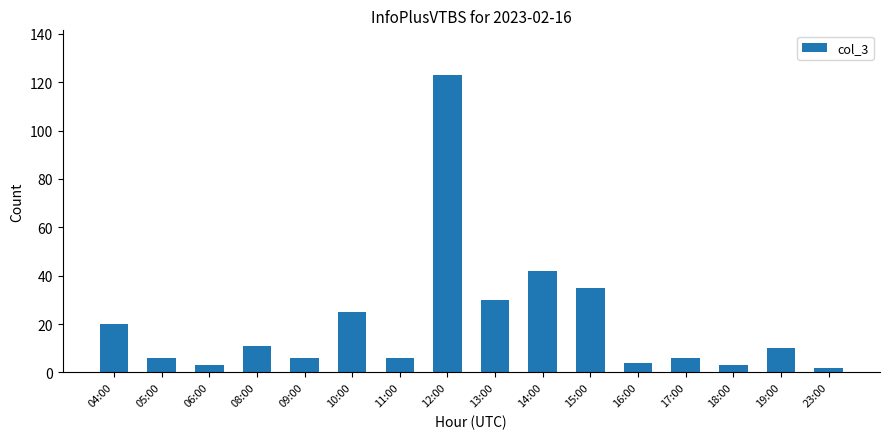

The value at 13:00 is 30. True or false?

True